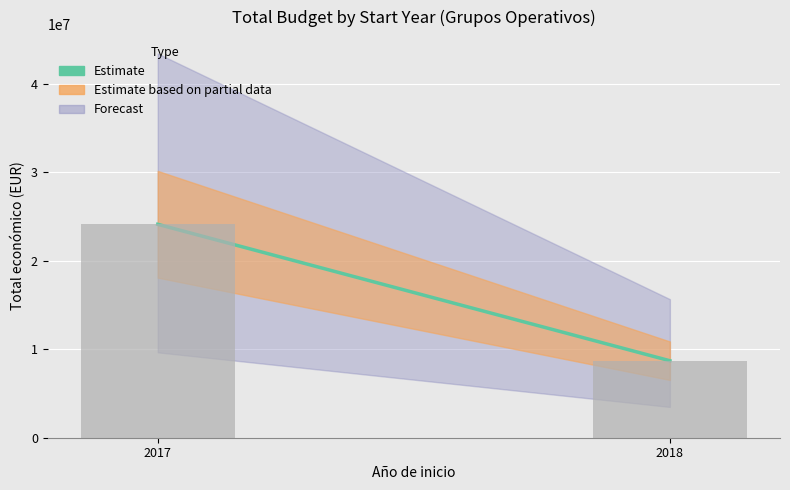

Reading left to right, what are all the values shown in this chart?

24116127	8697314